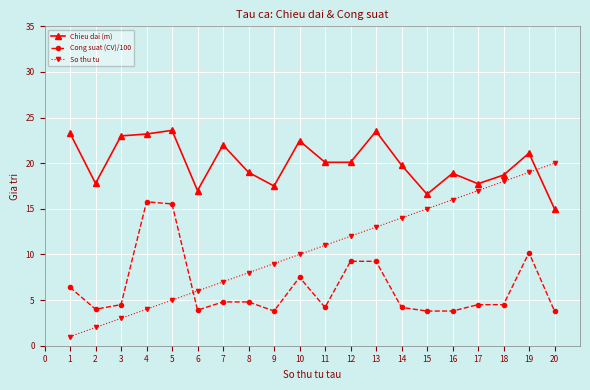

Which series has the largest range (max minus min)?

So thu tu